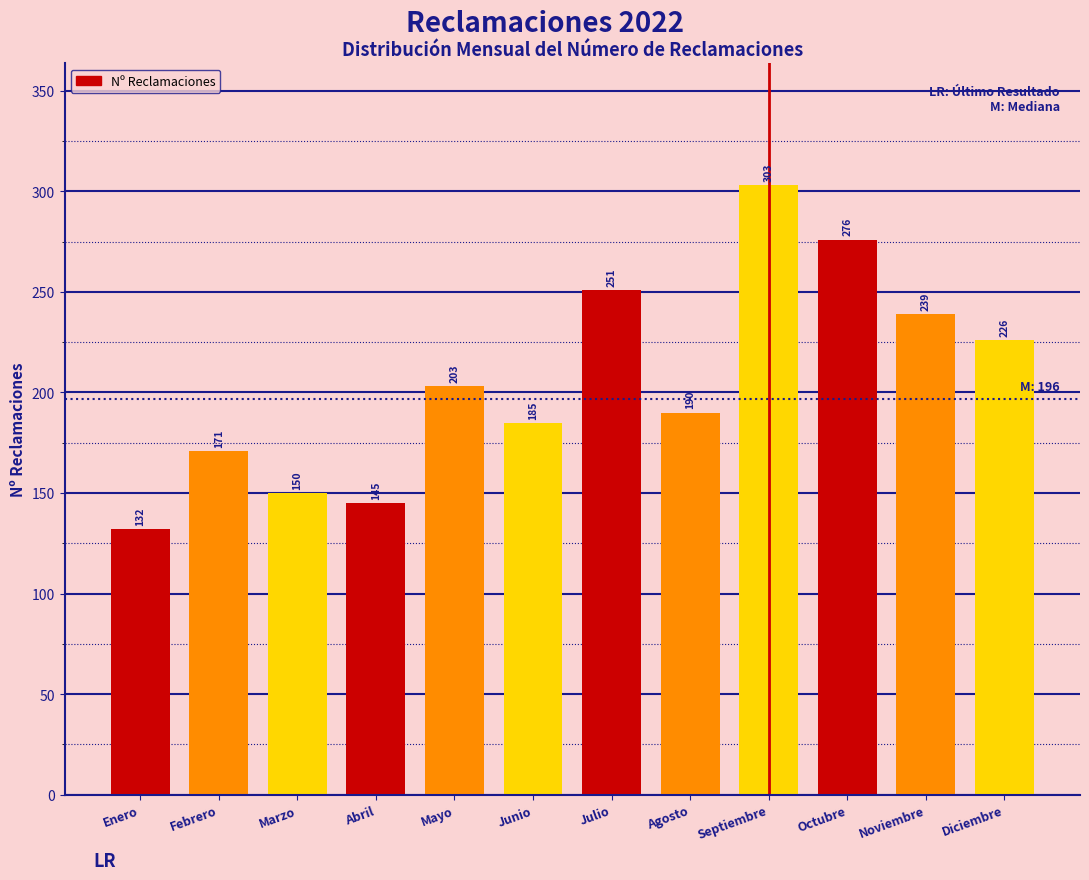

Reading left to right, list all the values displayed in this chart.

132	171	150	145	203	185	251	190	303	276	239	226